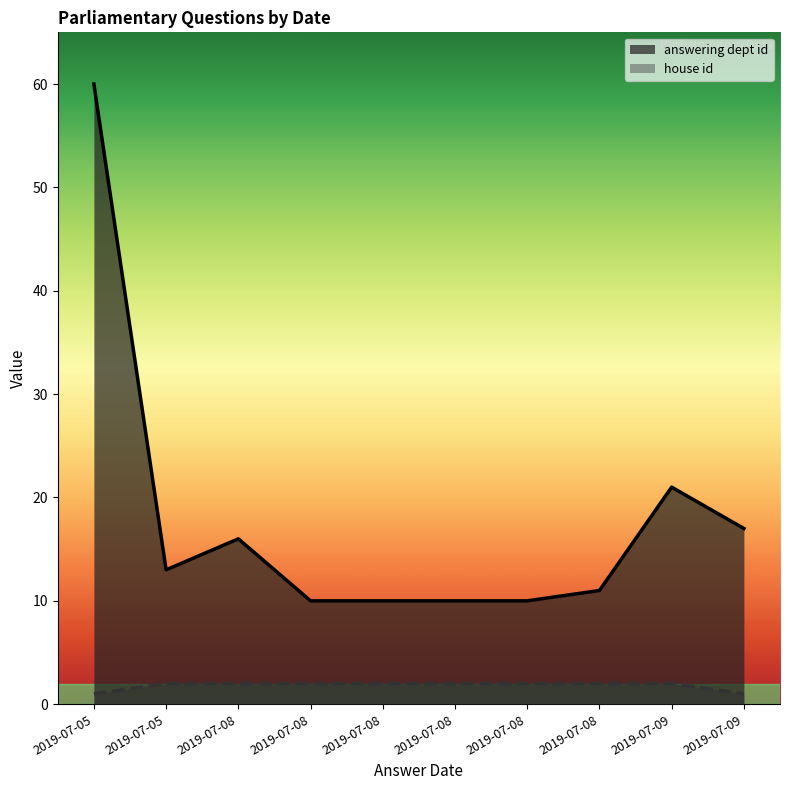

Does the chart display data point markers on the line(s)?

No